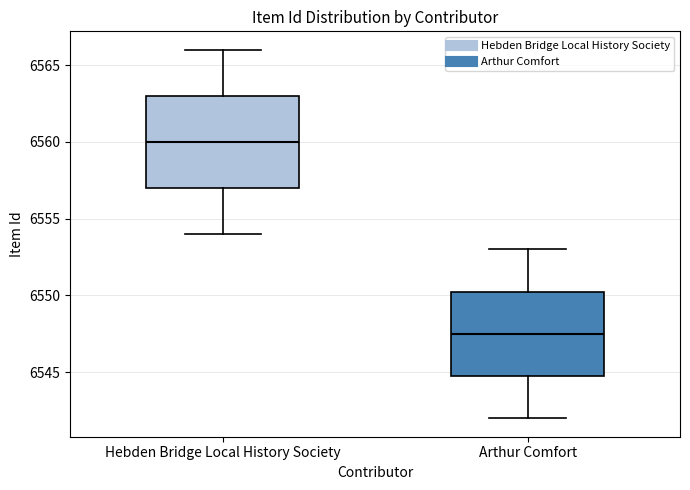

Where does the lower whisker of the box for Arthur Comfort end on the y-axis? The values are not printed on the chart, so give them approximately, as read against the axis.

6542.0